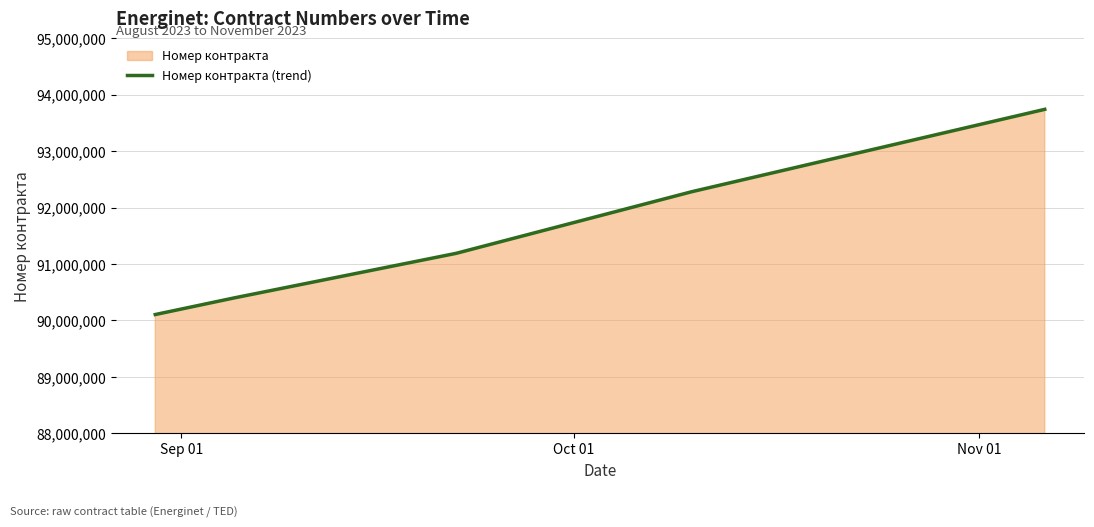

Does the chart have visible grid lines?

Yes